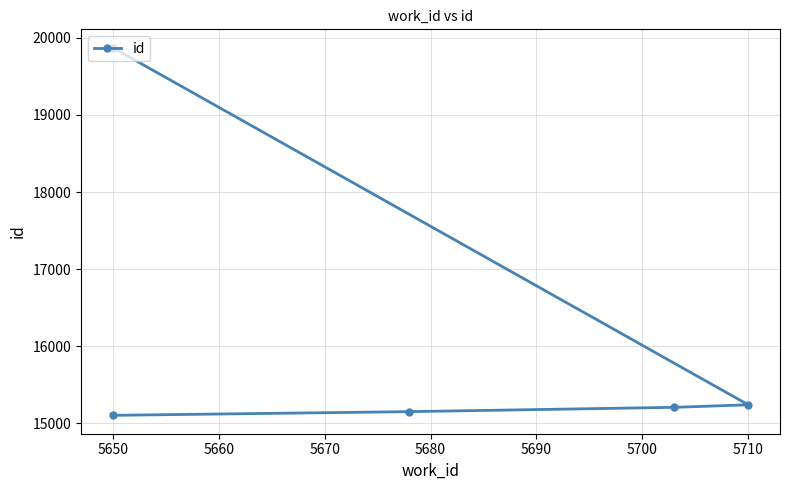

What is the change in value from 5650 to 5660?

+56